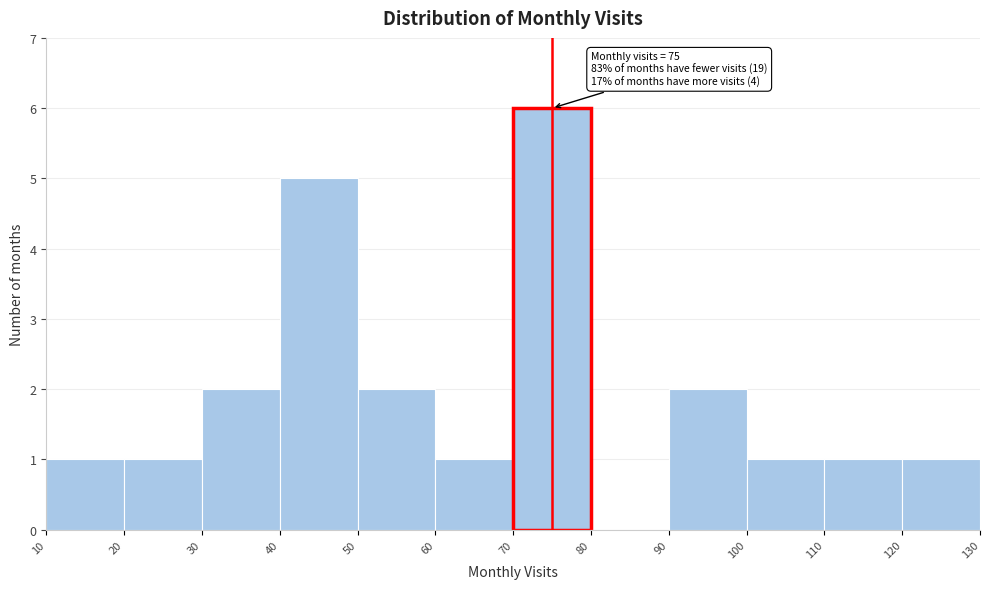

Which range on the x-axis has the tallest bar?

70 to 80